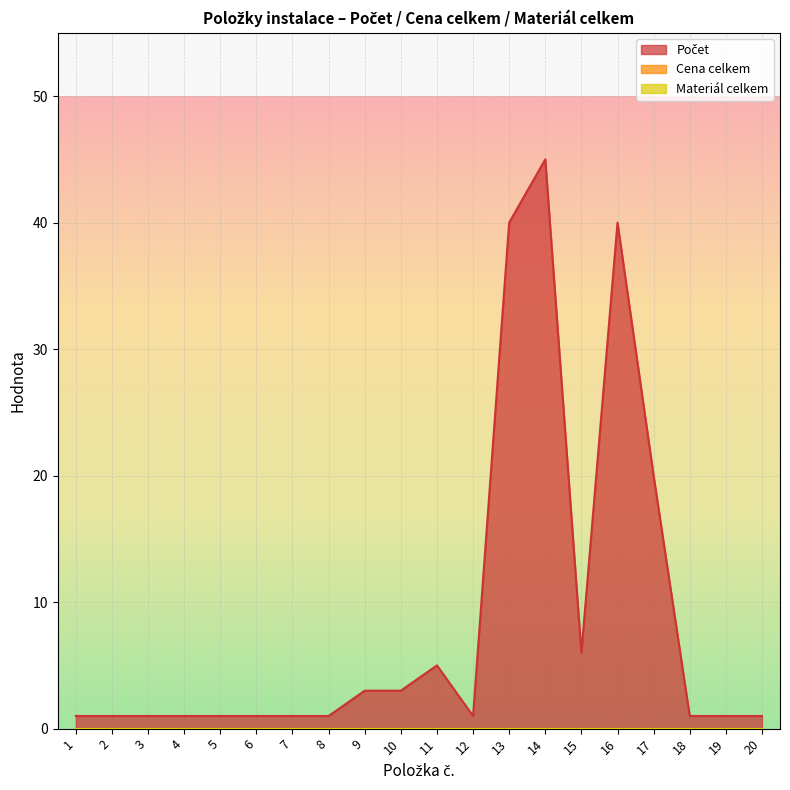

True or false: Počet has a value of 0 at 5.

False